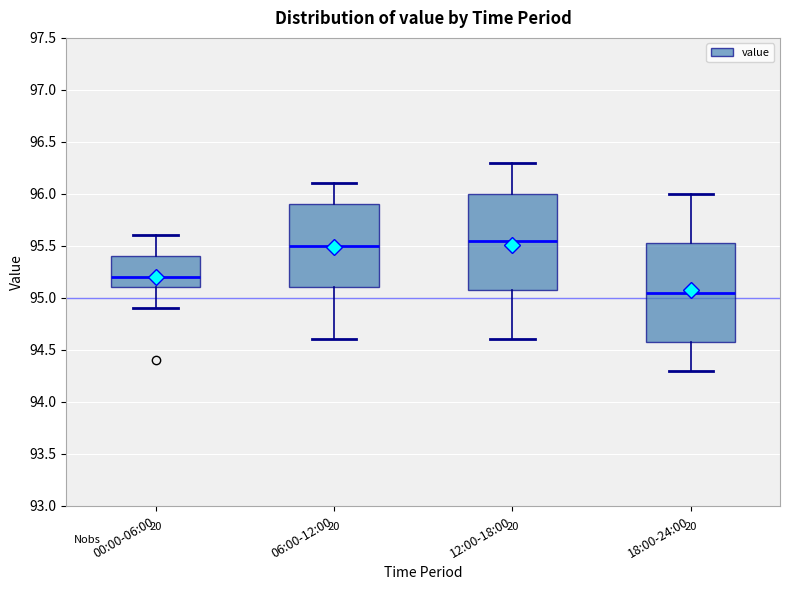

Where is the upper edge of the box for 18:00-24:00 on the y-axis? The values are not printed on the chart, so give them approximately, as read against the axis.

95.55